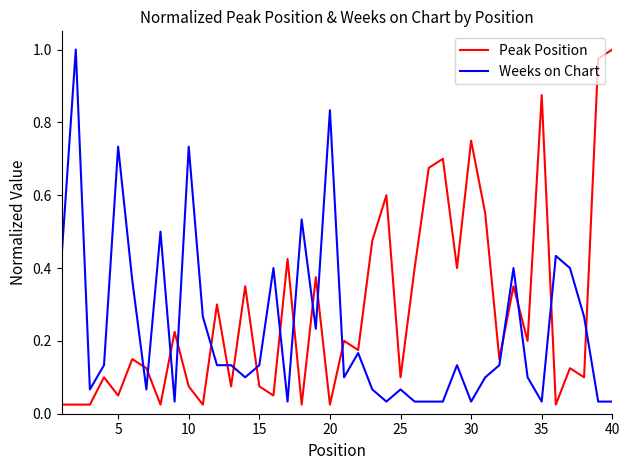

Rank the series by their average value, from lowest to highest.

Weeks on Chart, Peak Position